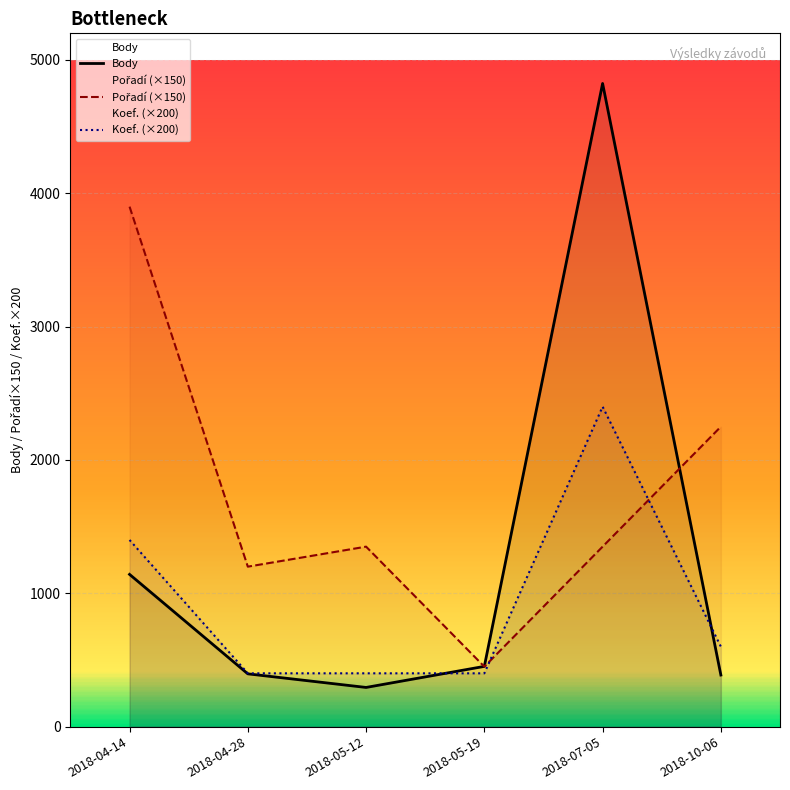

Which has a higher value, 2018-05-12 or 2018-04-28?

2018-04-28